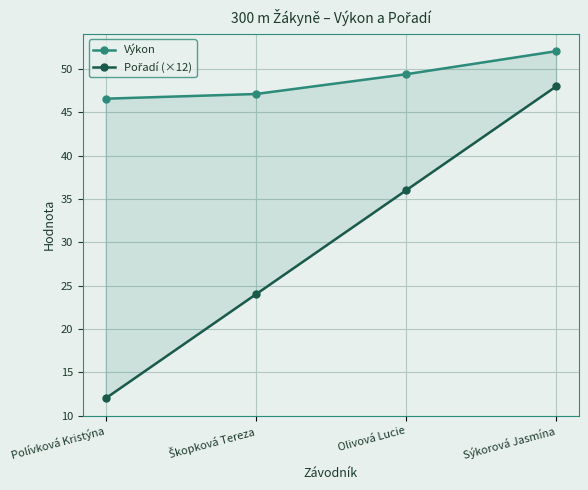

What is the minimum value for Výkon?

46.6